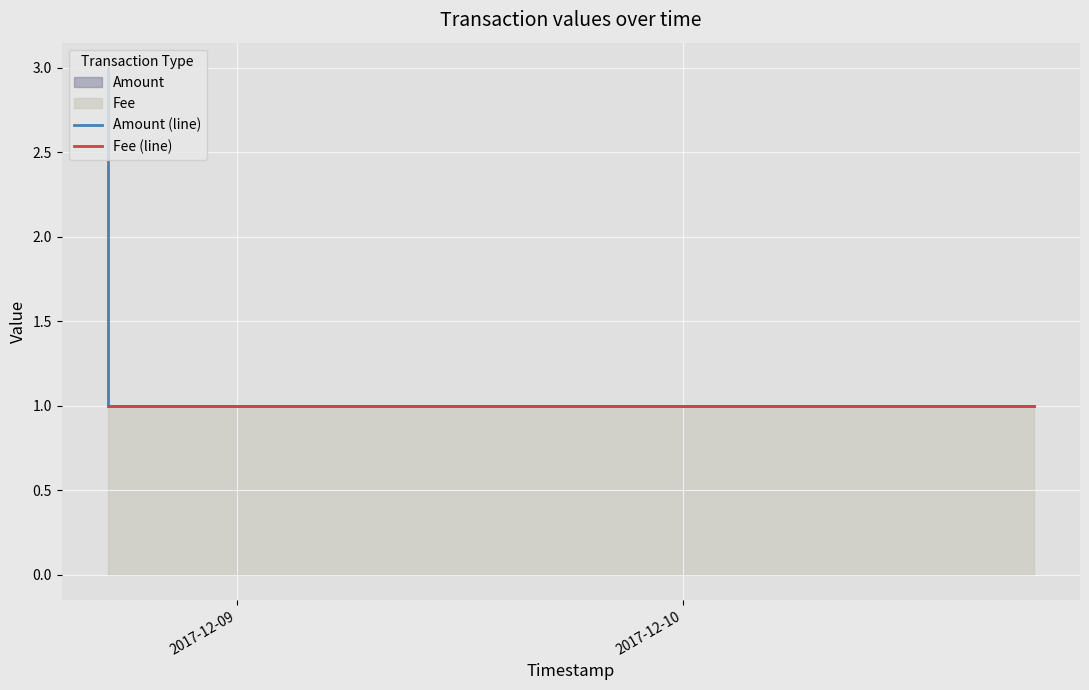

At which label is Fee (line) closest to 1?

2017-12-09